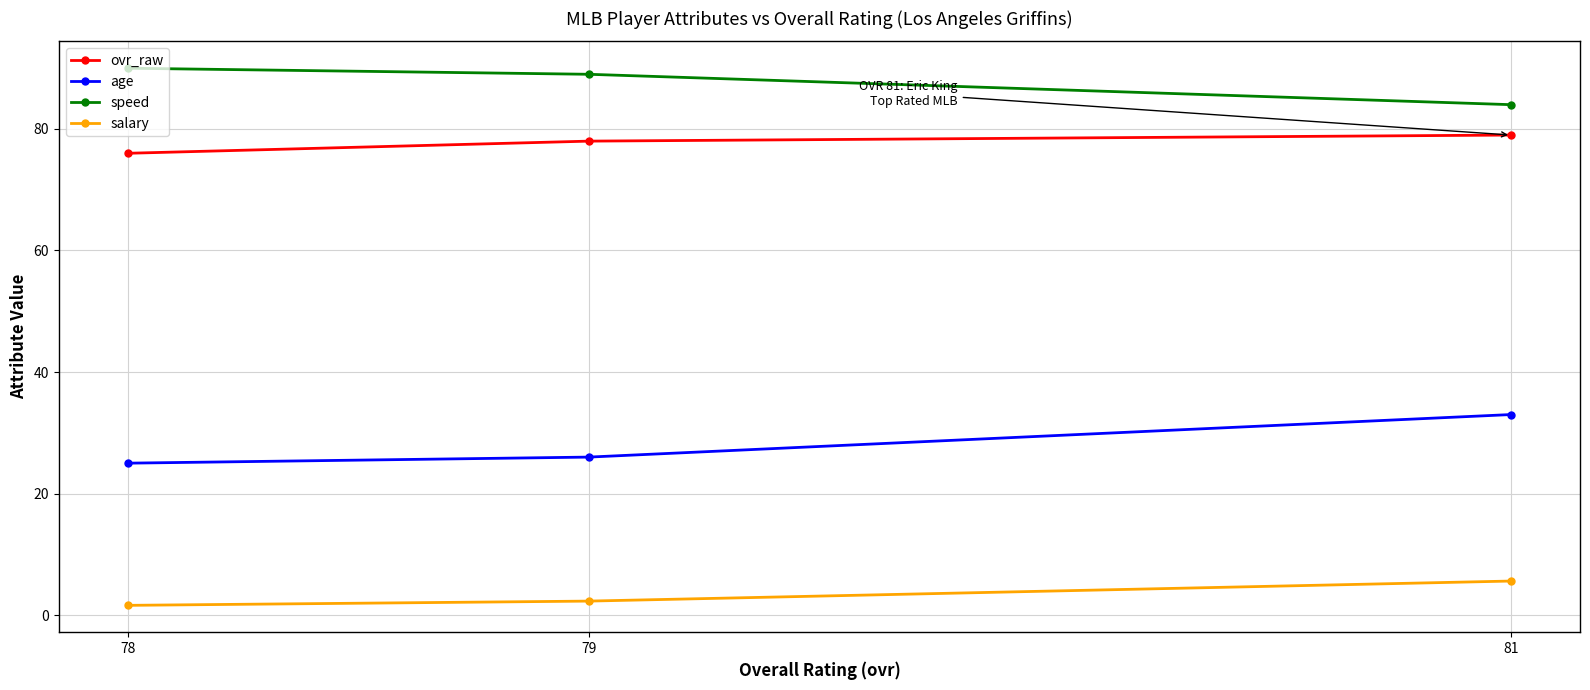

At 78, list the series in order from largest to smallest.

speed, ovr_raw, age, salary